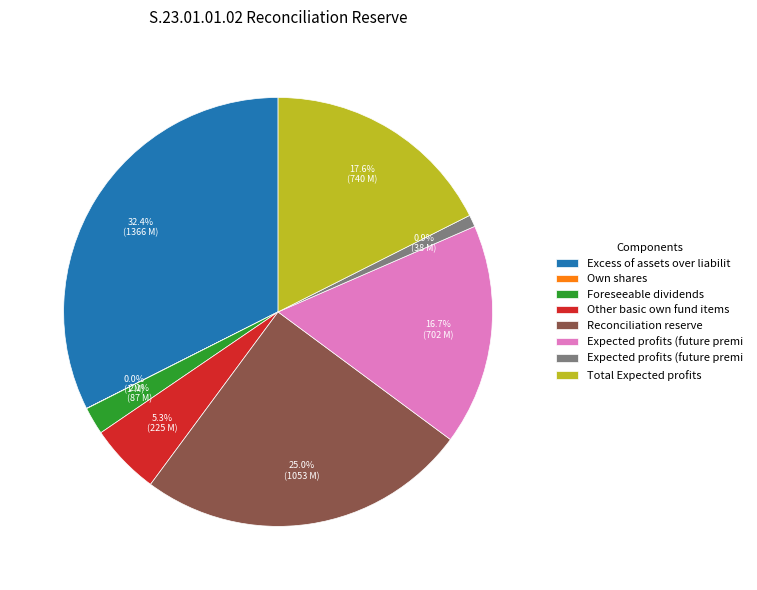

Is there any slice that represents more than half of the pie?

No